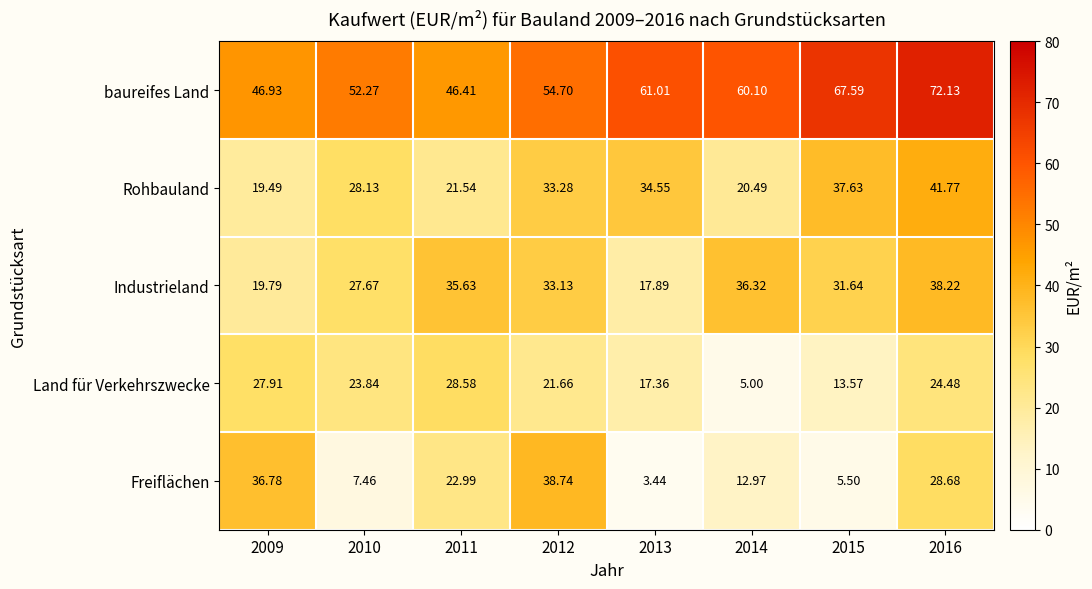

Rank the series at 2015 from highest to lowest value.

baureifes Land, Rohbauland, Industrieland, Land für Verkehrszwecke, Freiflächen